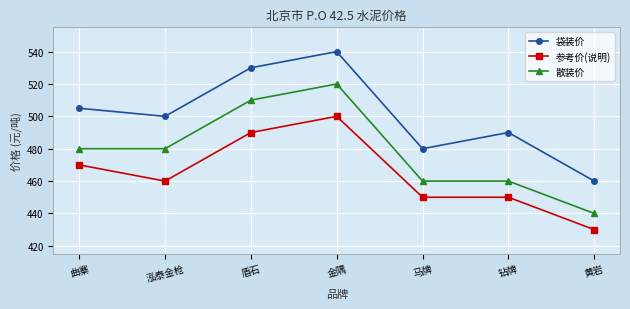

What is the average value of the 参考价(说明) series?

464